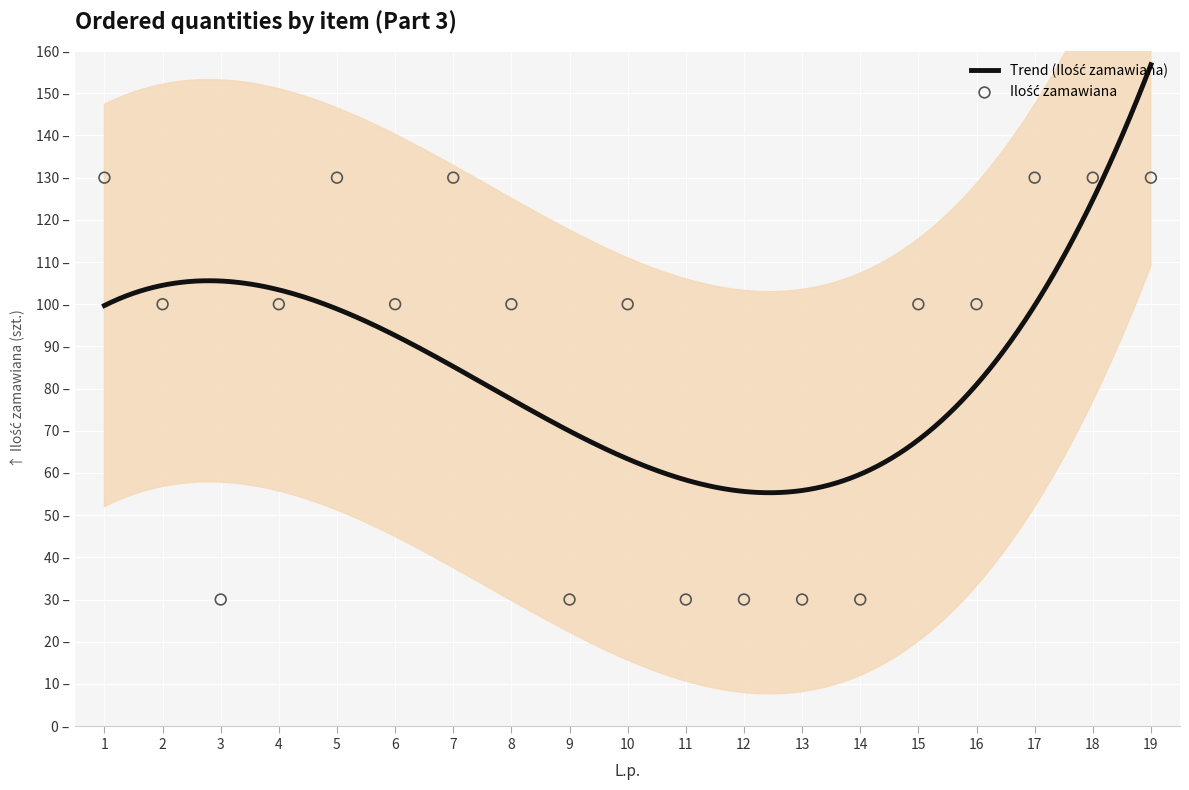

Which has a higher value, 8 or 5?

5